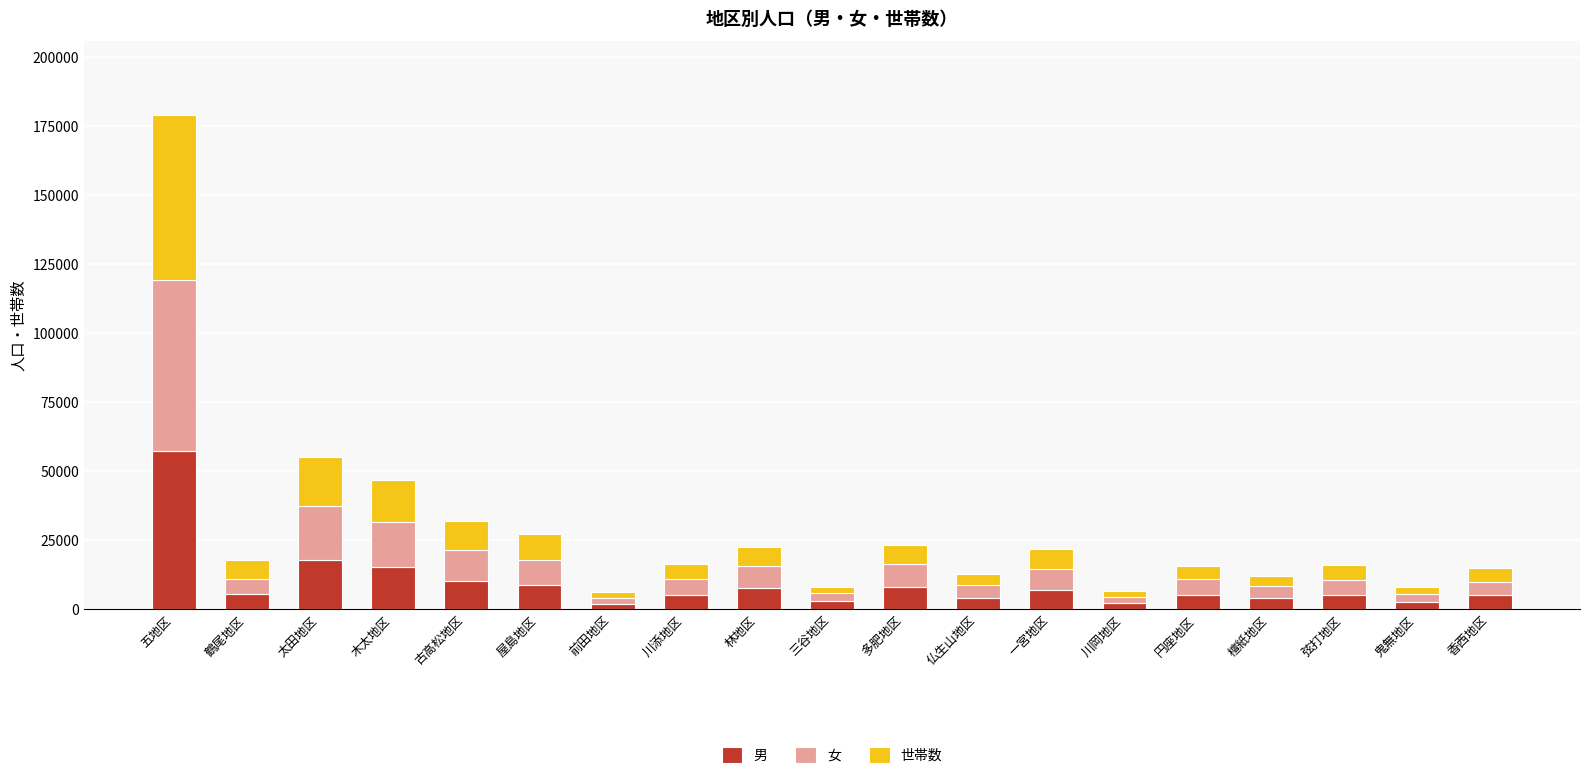

Is it true that 男 equals 6811 at 一宮地区?

True